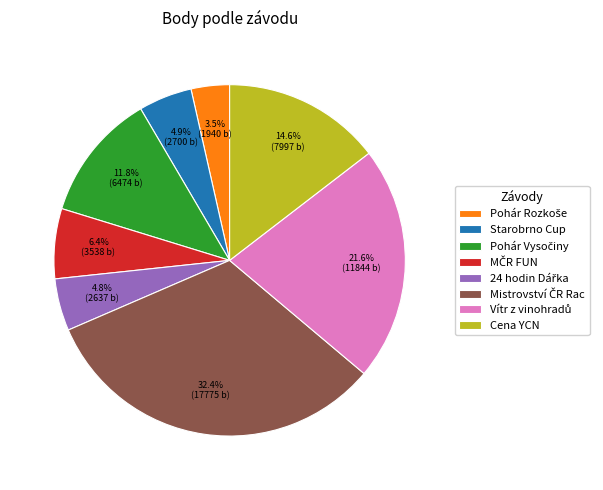

Is there a majority slice in this chart?

No